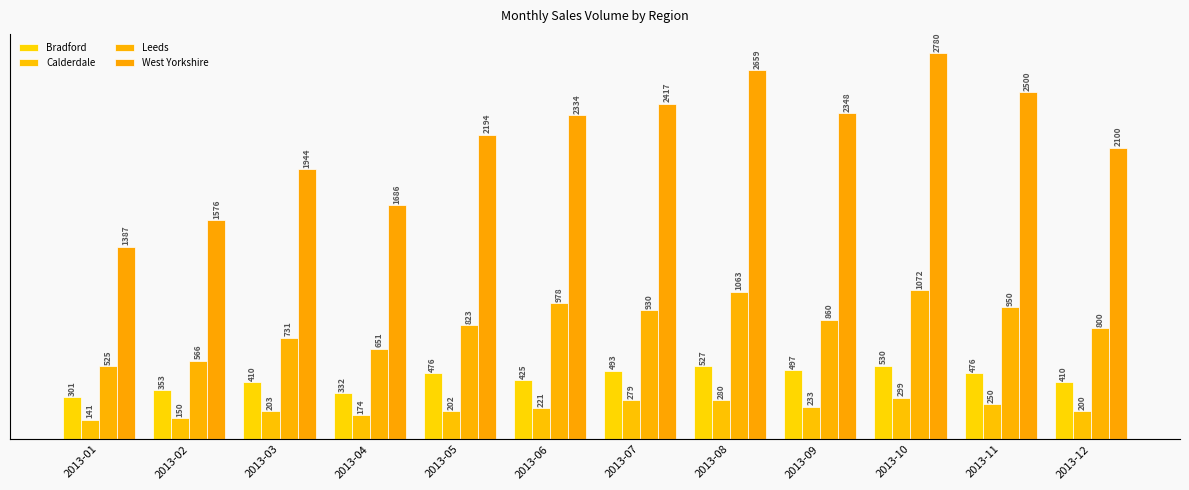

What are all the series names shown in the legend?

Bradford, Calderdale, Leeds, West Yorkshire